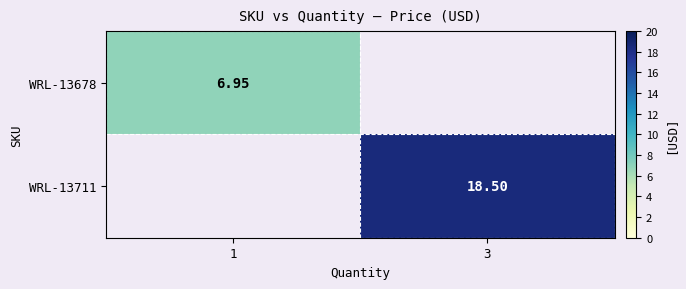

Is the value of WRL-13678 at 1 greater than the value of WRL-13711 at 3?

No